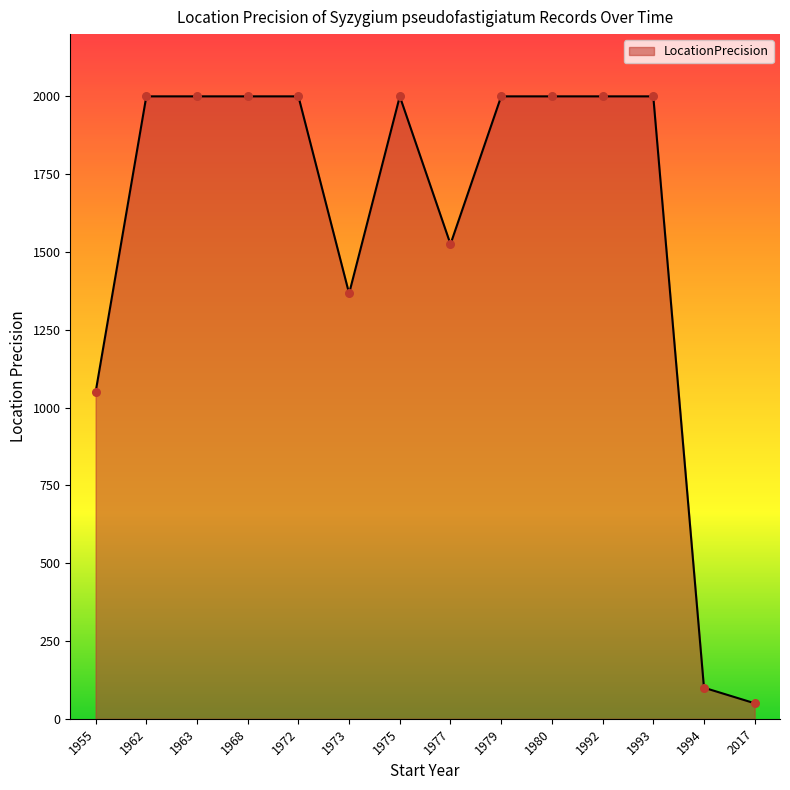

Between 1968 and 1973, which is larger?

1968